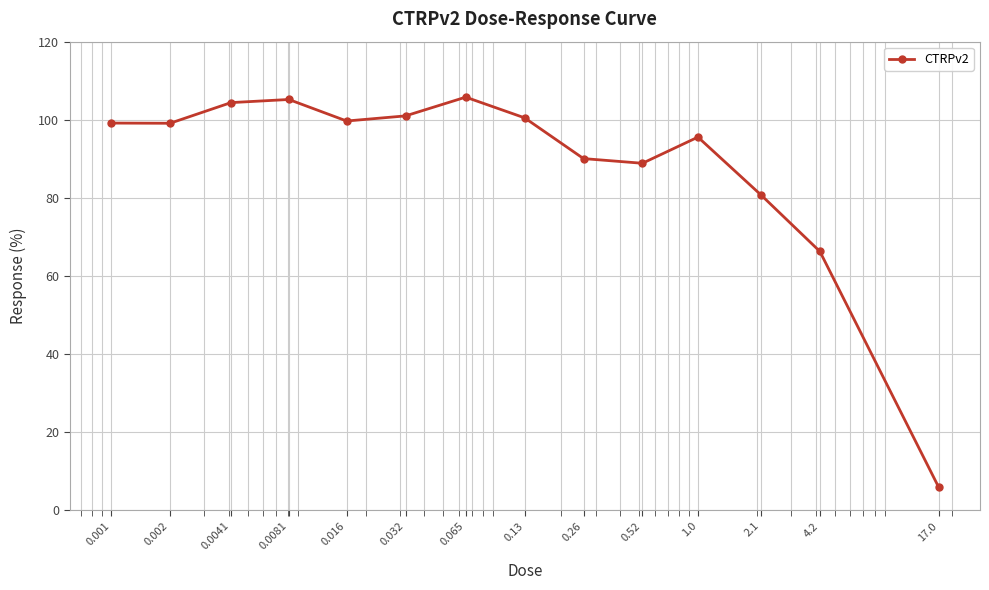

What is the value of the 9th point from the left?

90.1